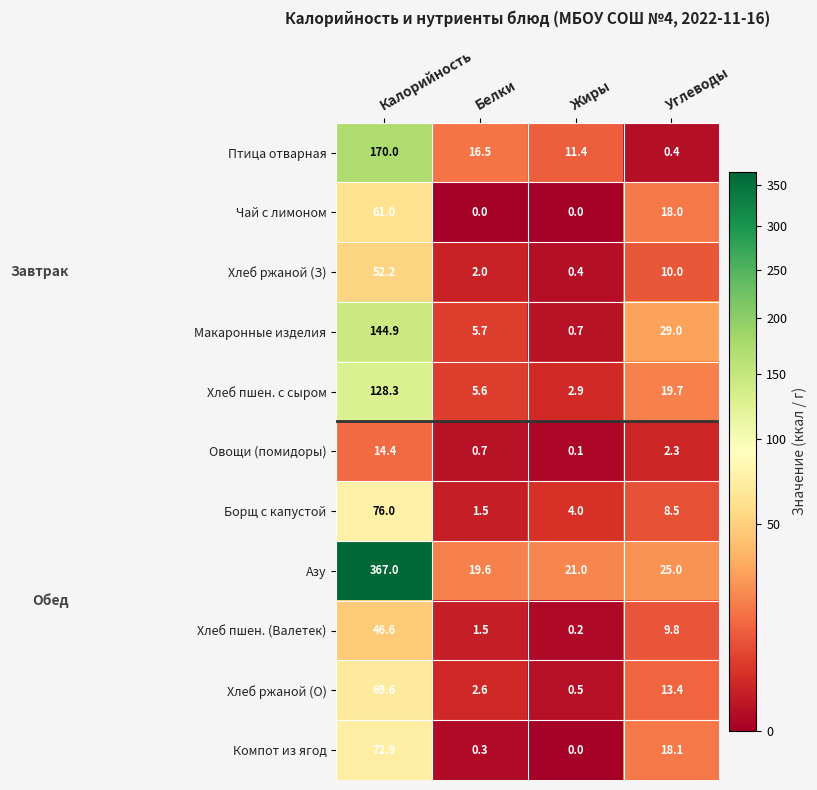

What is the average value of the Хлеб ржаной (З) series?

16.2